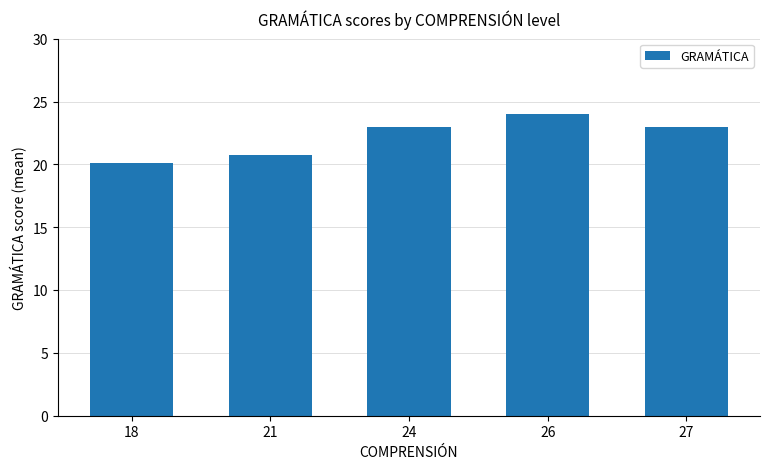

Reading right to left, extract all data points from this chart.

23.0	24.0	23.0	20.8	20.1